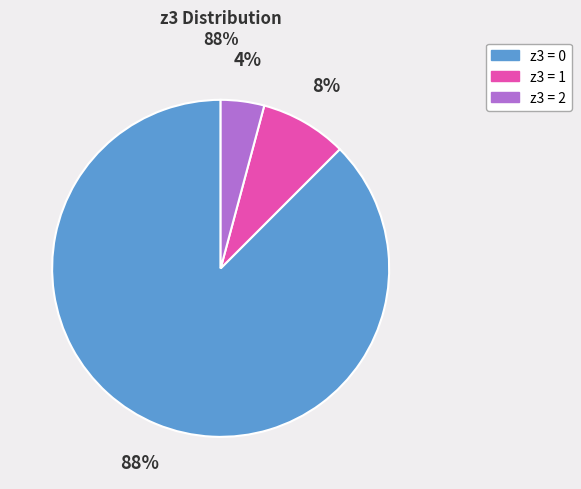

Combined, do z3 = 1 and z3 = 0 account for over 50%?

Yes